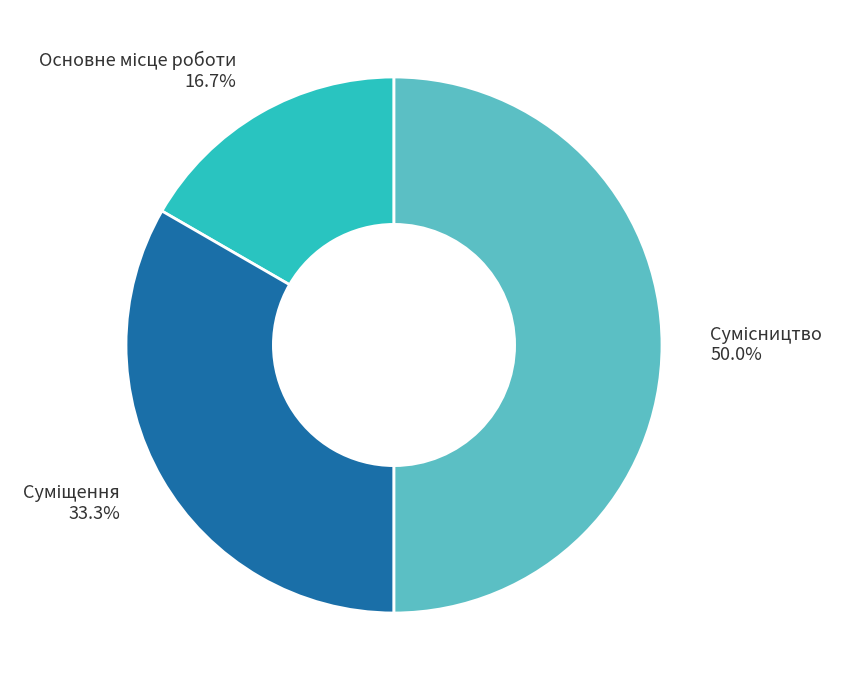

How many slices are in this pie chart?

3